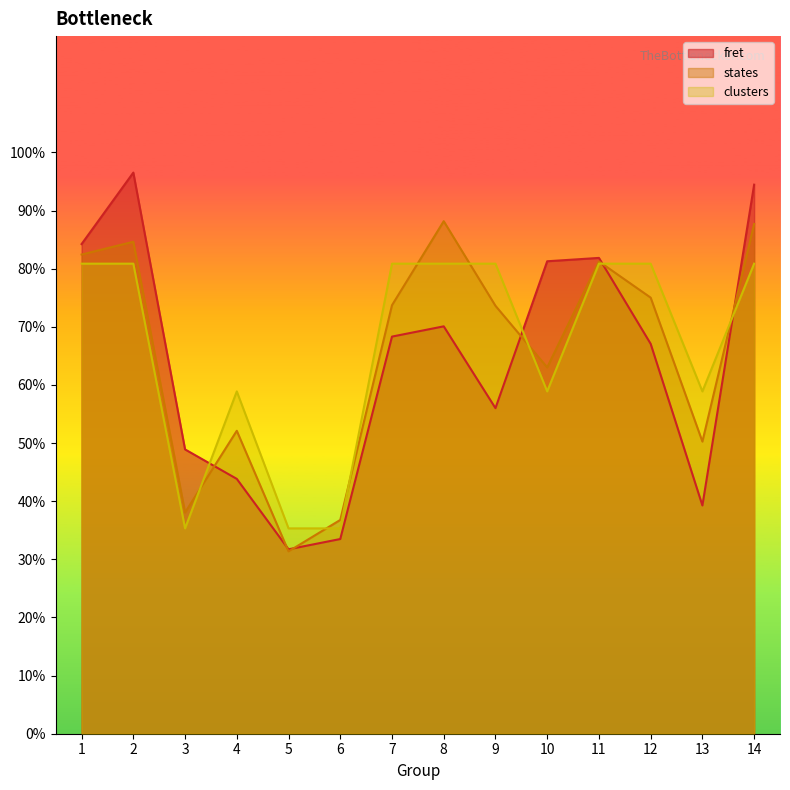

Reading left to right, what are all the values shown in this chart?

fret: 1=0.8	2=1.0	3=0.5	4=0.4	5=0.3	6=0.3	7=0.7	8=0.7	9=0.6	10=0.8	11=0.8	12=0.7	13=0.4	14=0.9
states: 1=0.8	2=0.8	3=0.4	4=0.5	5=0.3	6=0.4	7=0.7	8=0.9	9=0.7	10=0.6	11=0.8	12=0.8	13=0.5	14=0.9
clusters: 1=0.8	2=0.8	3=0.4	4=0.6	5=0.4	6=0.4	7=0.8	8=0.8	9=0.8	10=0.6	11=0.8	12=0.8	13=0.6	14=0.8